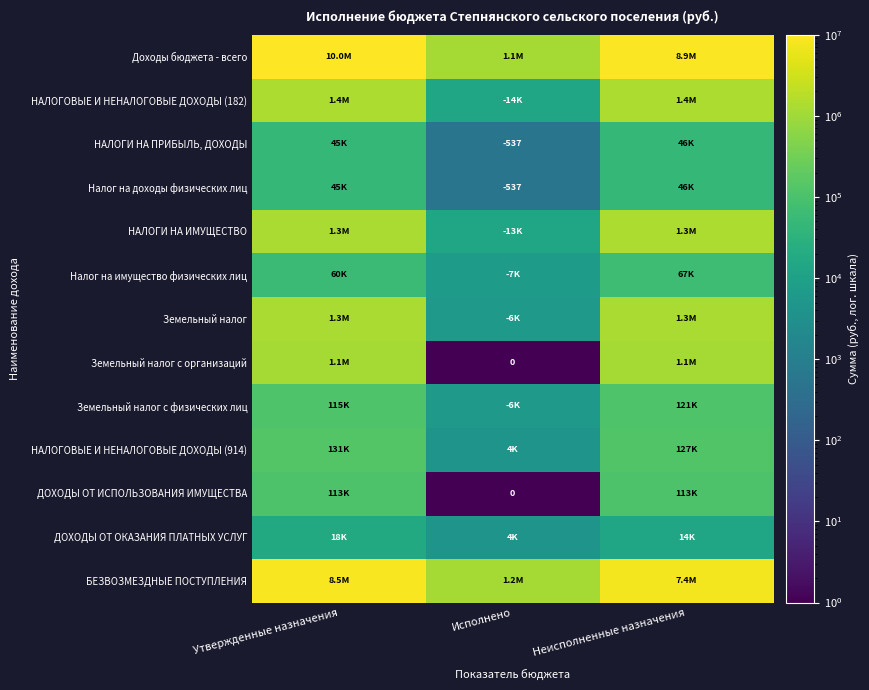

List the series in order of their peak value, lowest first.

ДОХОДЫ ОТ ОКАЗАНИЯ ПЛАТНЫХ УСЛУГ, НАЛОГИ НА ПРИБЫЛЬ, ДОХОДЫ, Налог на доходы физических лиц, Налог на имущество физических лиц, ДОХОДЫ ОТ ИСПОЛЬЗОВАНИЯ ИМУЩЕСТВА, Земельный налог с физических лиц, НАЛОГОВЫЕ И НЕНАЛОГОВЫЕ ДОХОДЫ (914), Земельный налог с организаций, Земельный налог, НАЛОГИ НА ИМУЩЕСТВО, НАЛОГОВЫЕ И НЕНАЛОГОВЫЕ ДОХОДЫ (182), БЕЗВОЗМЕЗДНЫЕ ПОСТУПЛЕНИЯ, Доходы бюджета - всего